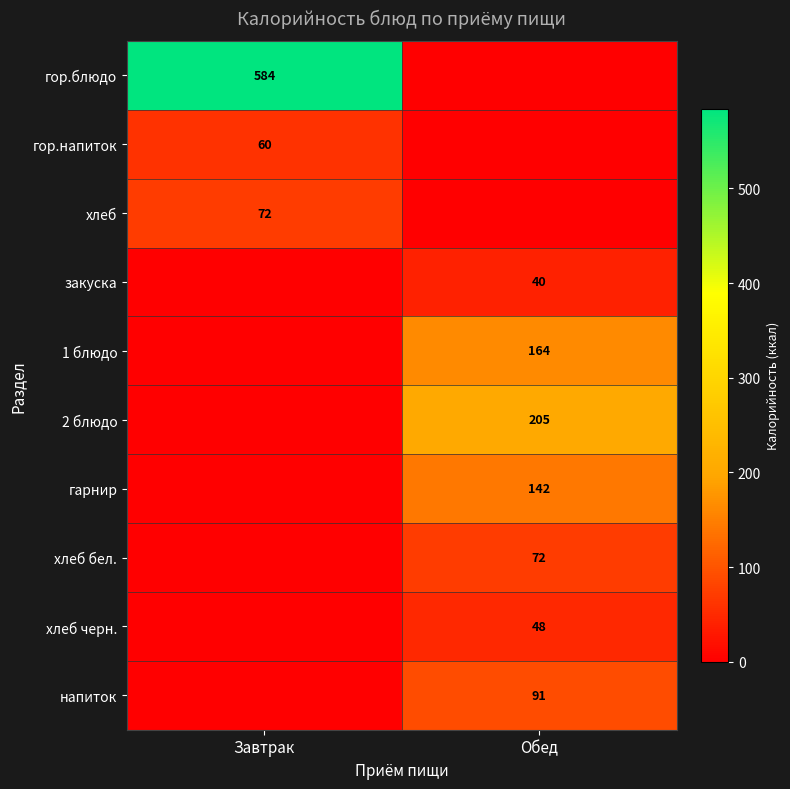

The value of хлеб бел. at Обед is 119.5. True or false?

False